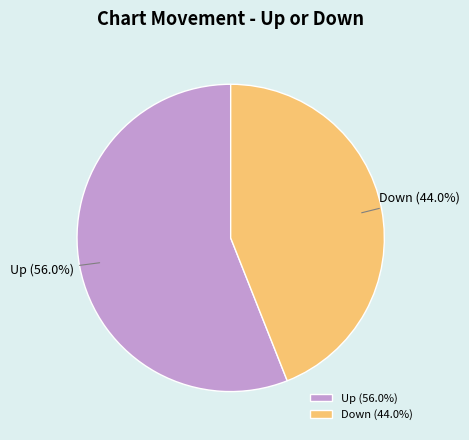

How many segments does this pie chart have?

2